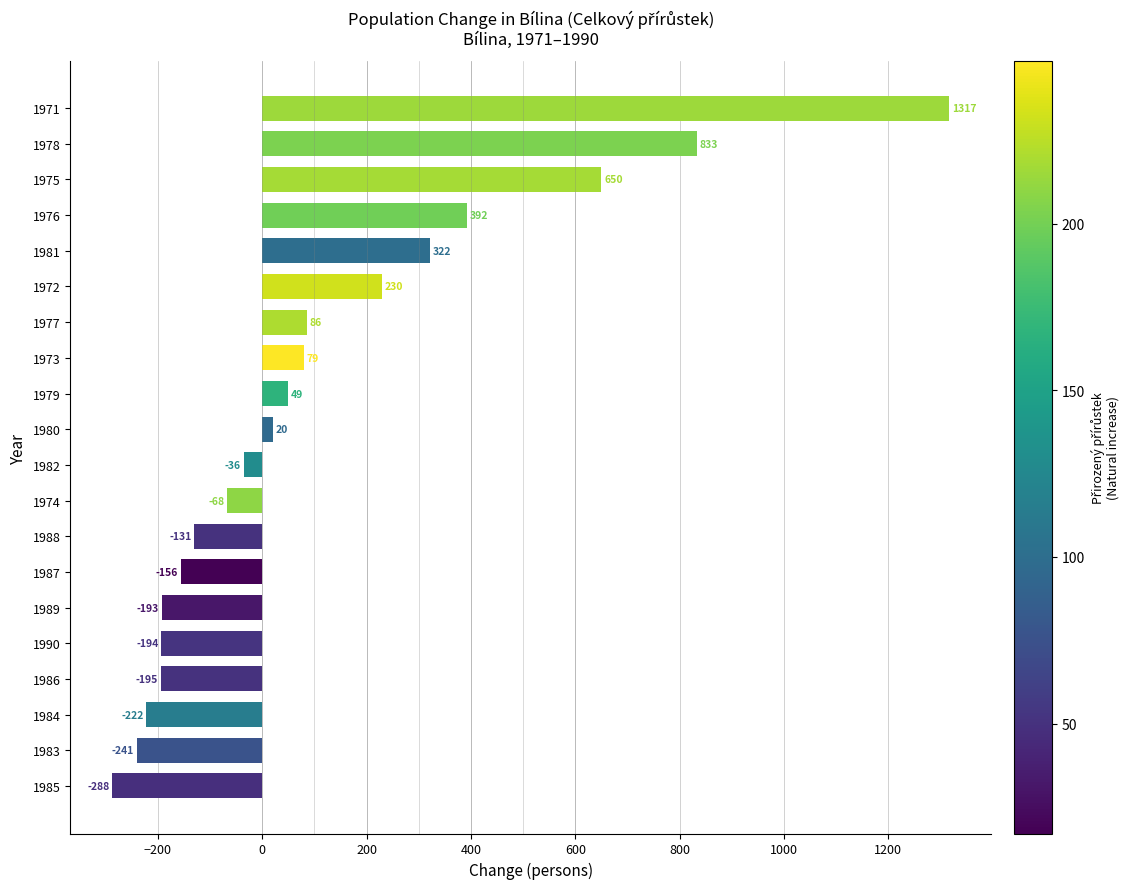

True or false: the data shows -222 at 1984.

True